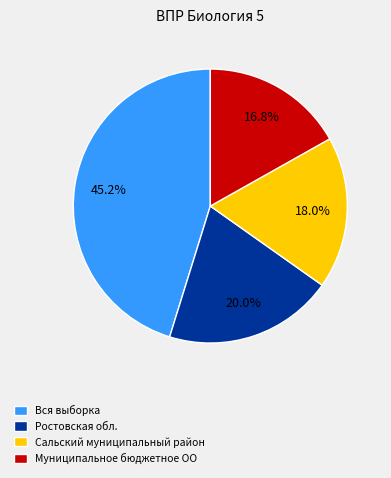

Rank the categories by value from lowest to highest.

Муниципальное бюджетное ОО, Сальский муниципальный район, Ростовская обл., Вся выборка